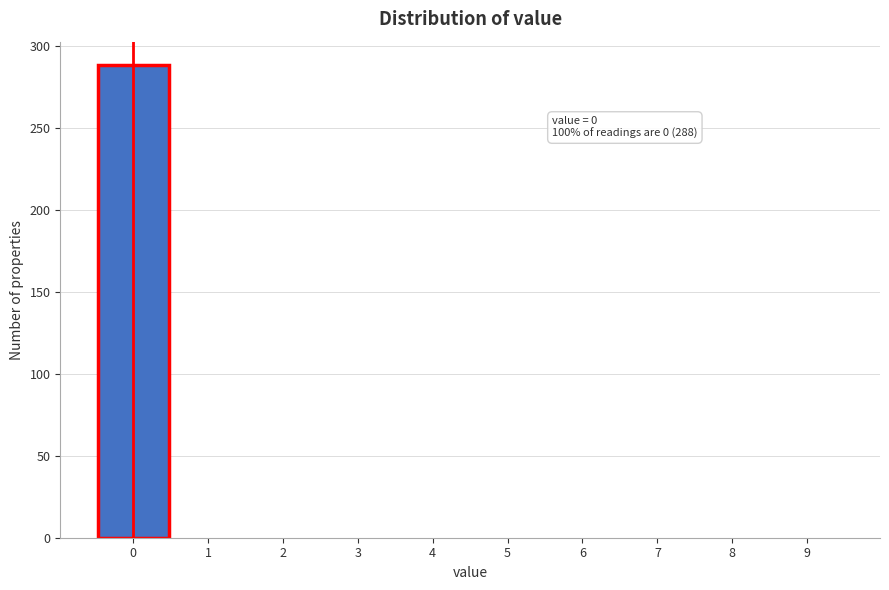

Reading left to right, transcribe all the data shown in this chart.

0=288	1=0	2=0	3=0	4=0	5=0	6=0	7=0	8=0	9=0